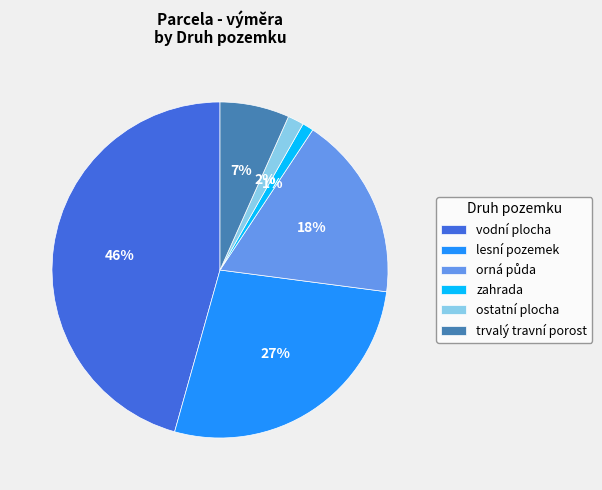

To the nearest percent, what percentage of the pie is lesní pozemek?

27%